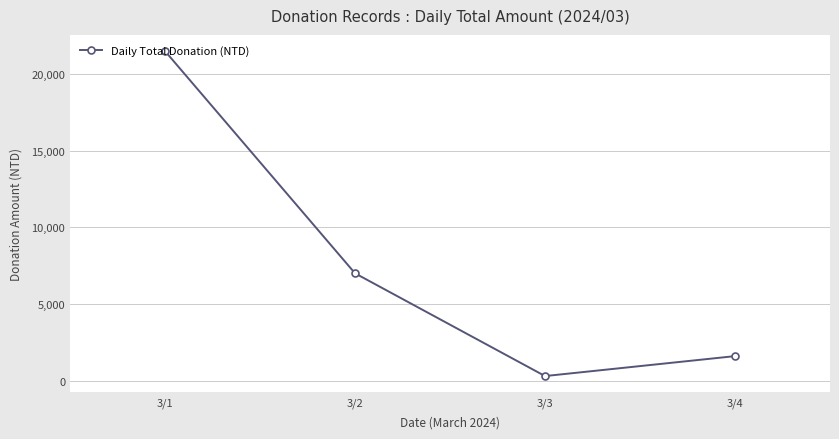

How many values are below 7000?

2